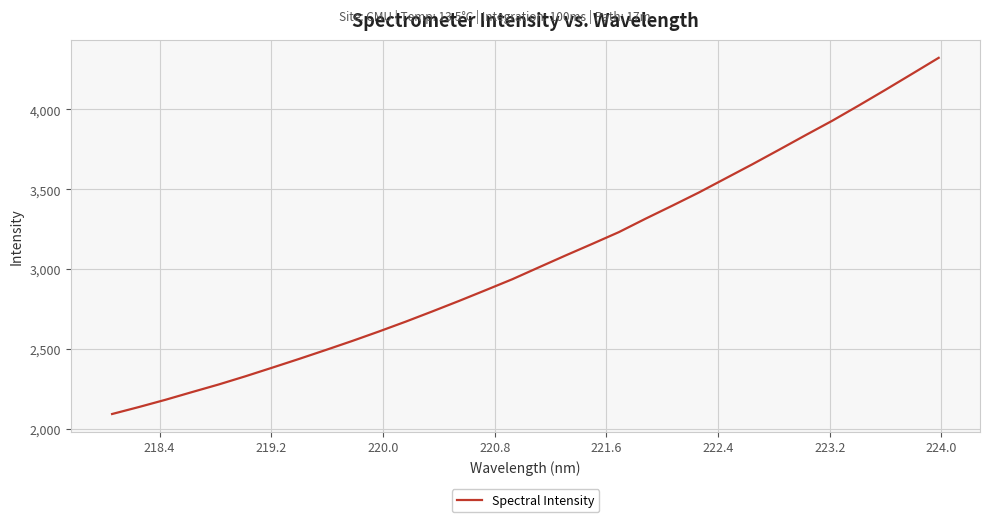

What is the smallest value displayed?

2091.9